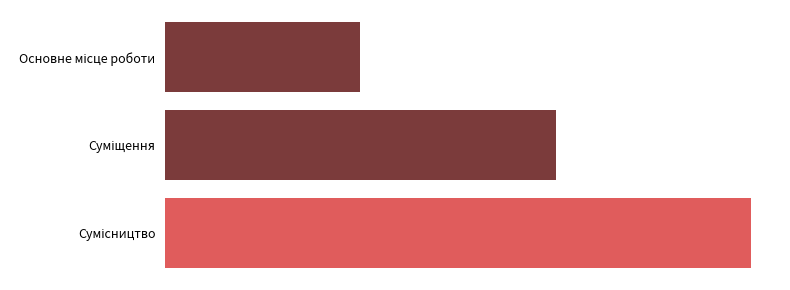

Count the values in the range 1 to 3.

3